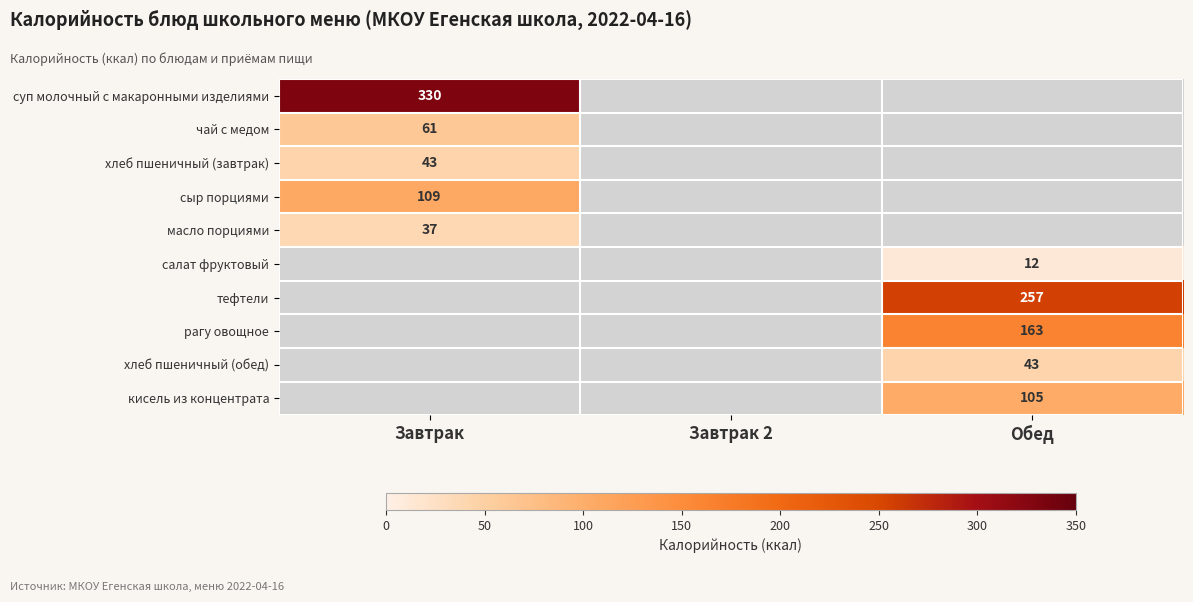

Which category has the lowest value across all series?

Обед